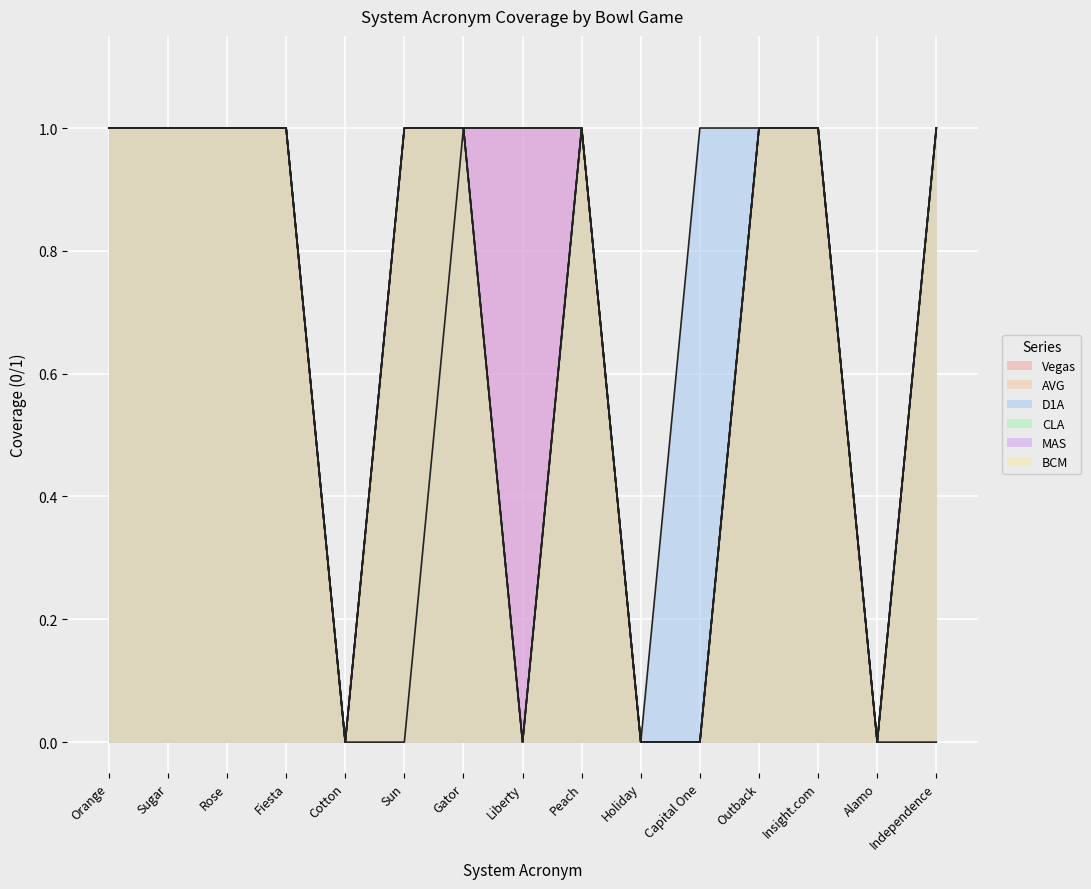

Is the value of MAS at Liberty greater than the value of D1A at Orange?

No